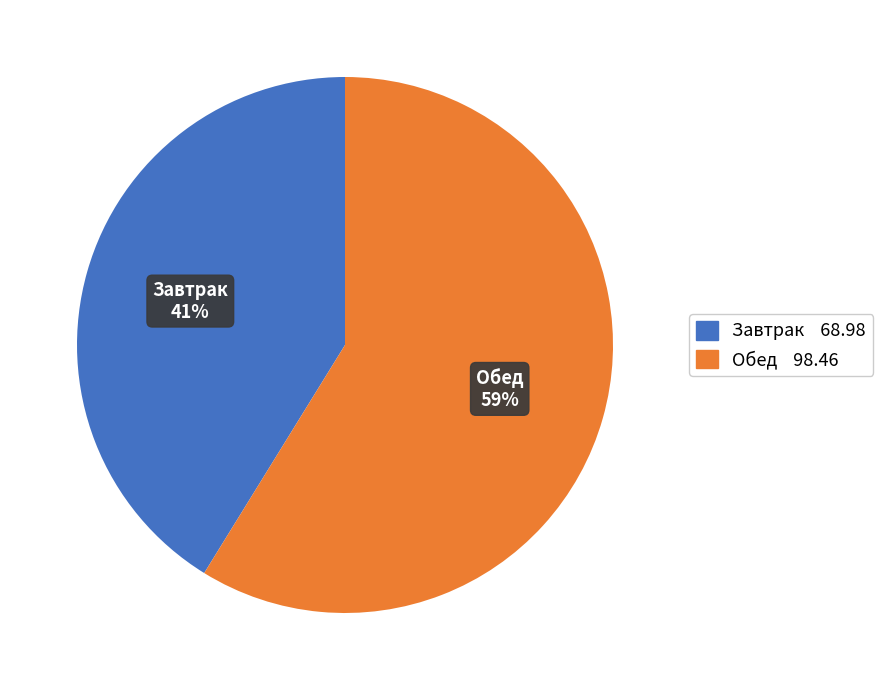

To the nearest percent, what portion does Обед represent?

59%